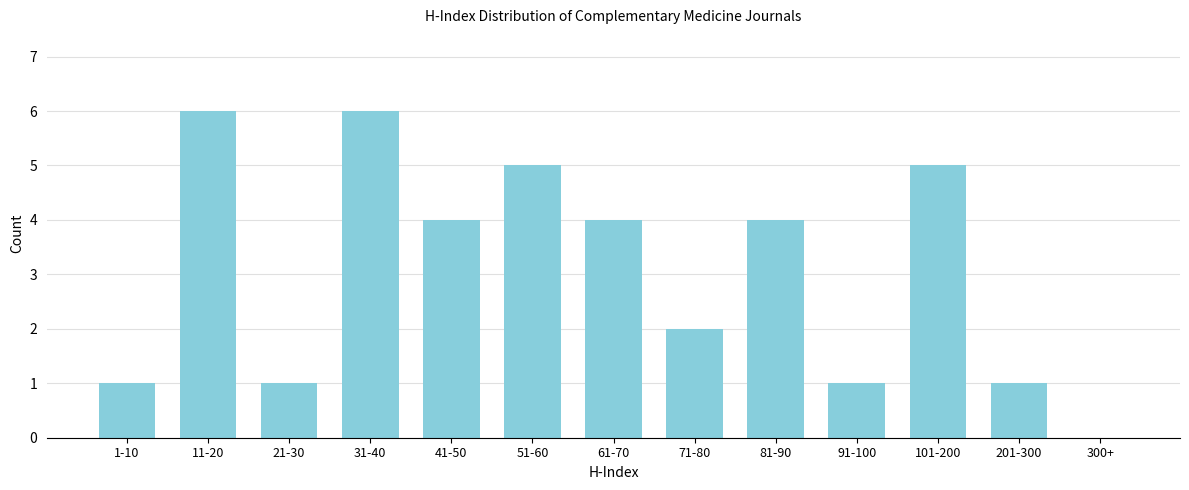

Reading left to right, extract all data points from this chart.

1-10=1	11-20=6	21-30=1	31-40=6	41-50=4	51-60=5	61-70=4	71-80=2	81-90=4	91-100=1	101-200=5	201-300=1	300+=0